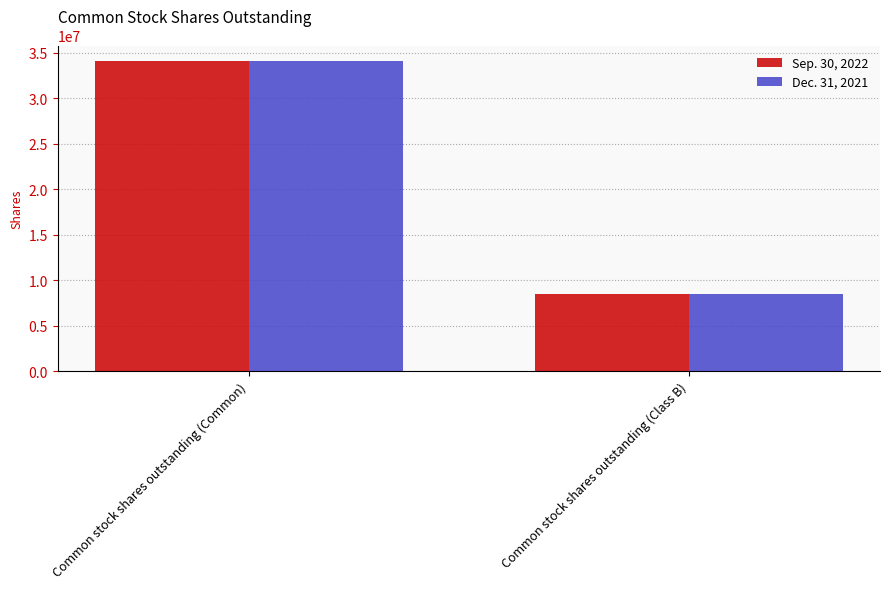

What is the label of the 1st bar from the left?

Common stock shares outstanding (Common)